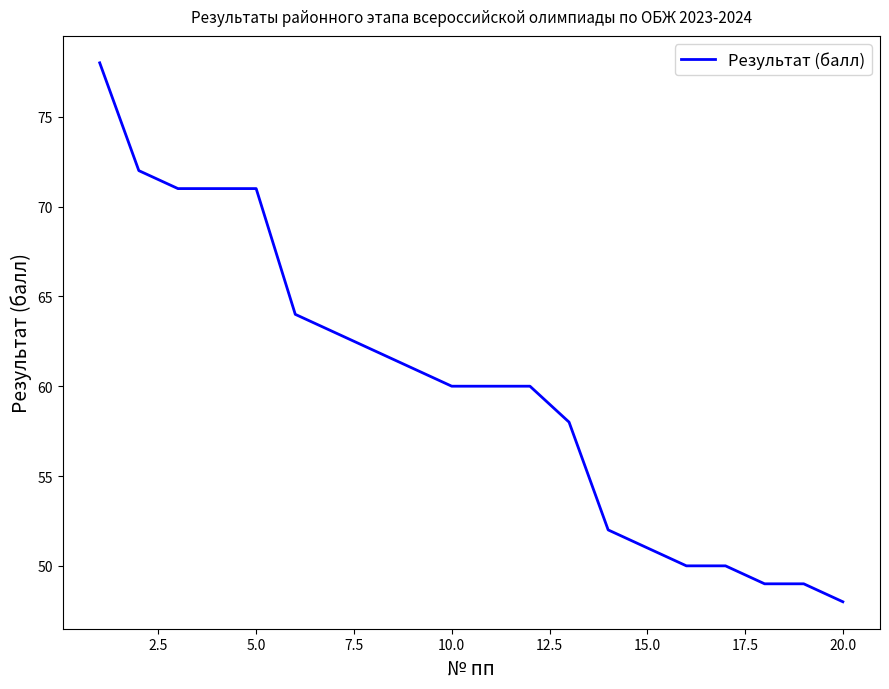

What is the sum of all values?

1200